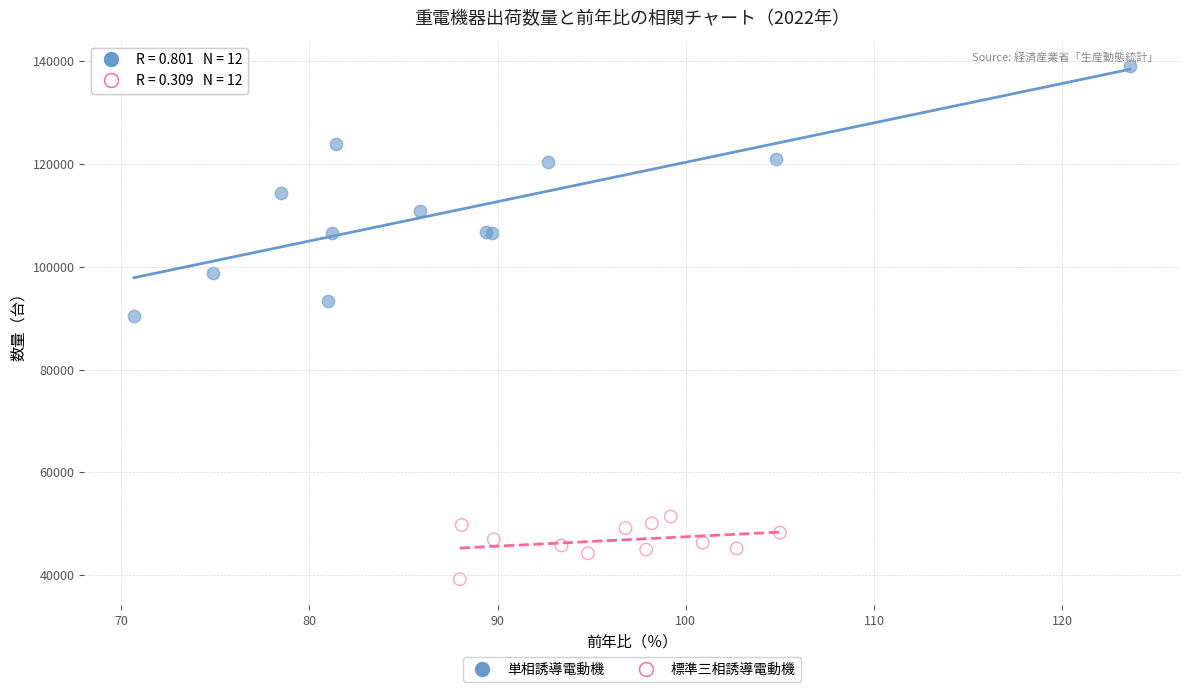

Which series reaches the maximum Y coordinate?

単相誘導電動機